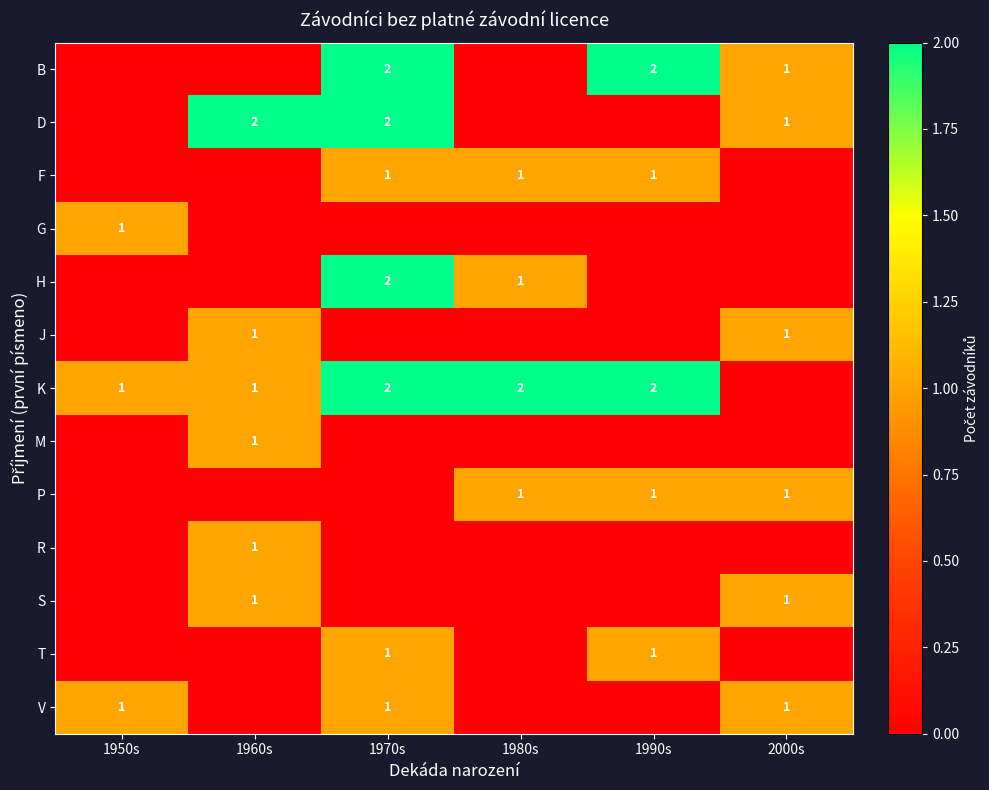

What is the total value across all series at 1960s?

7